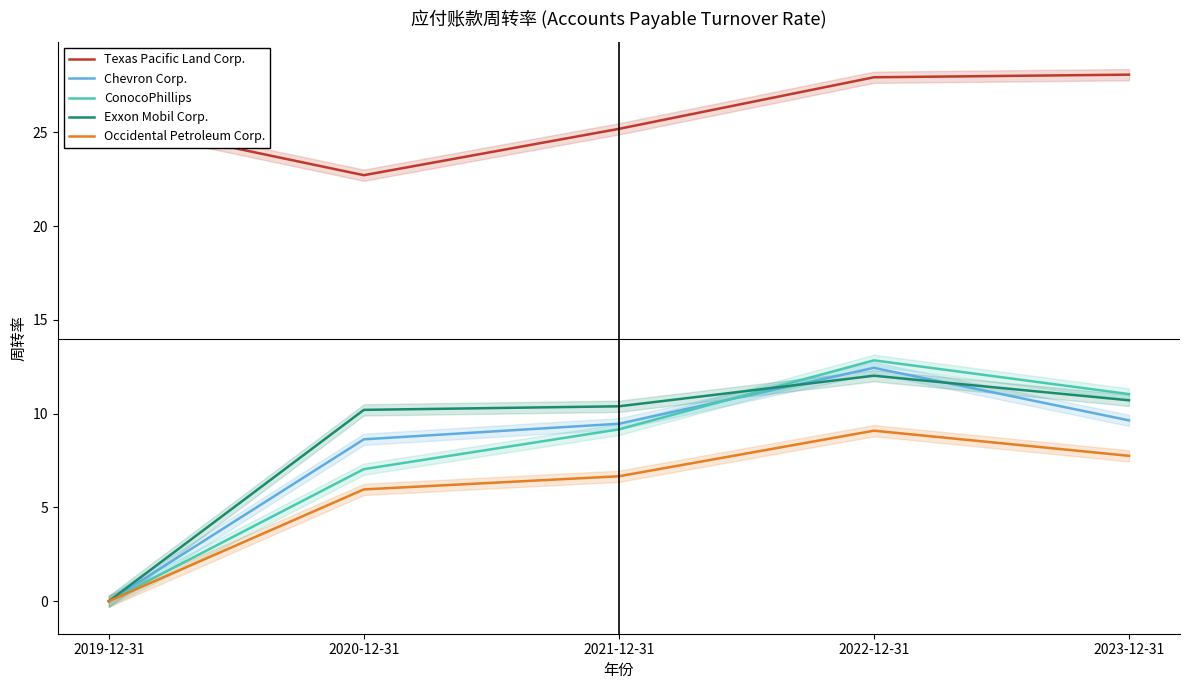

The value of Exxon Mobil Corp. at 2021-12-31 is 2.9. True or false?

False